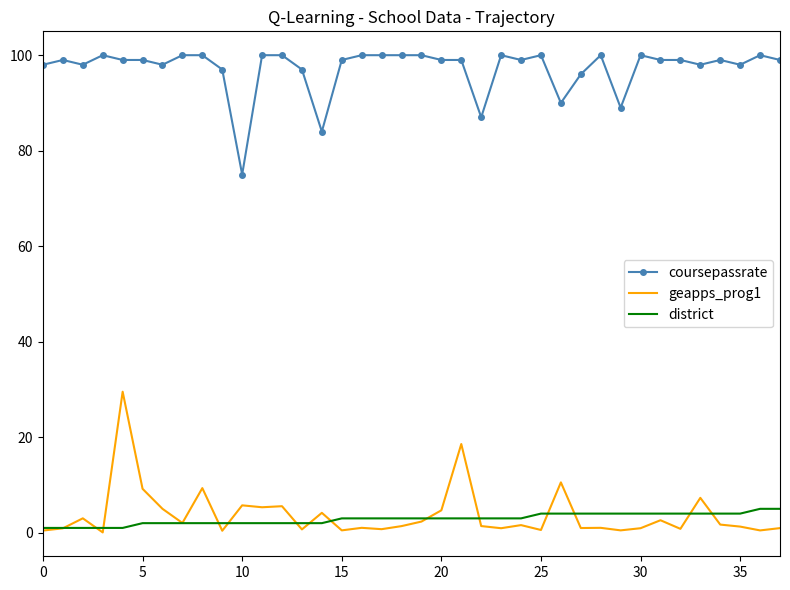

True or false: coursepassrate and district intersect in this chart.

False